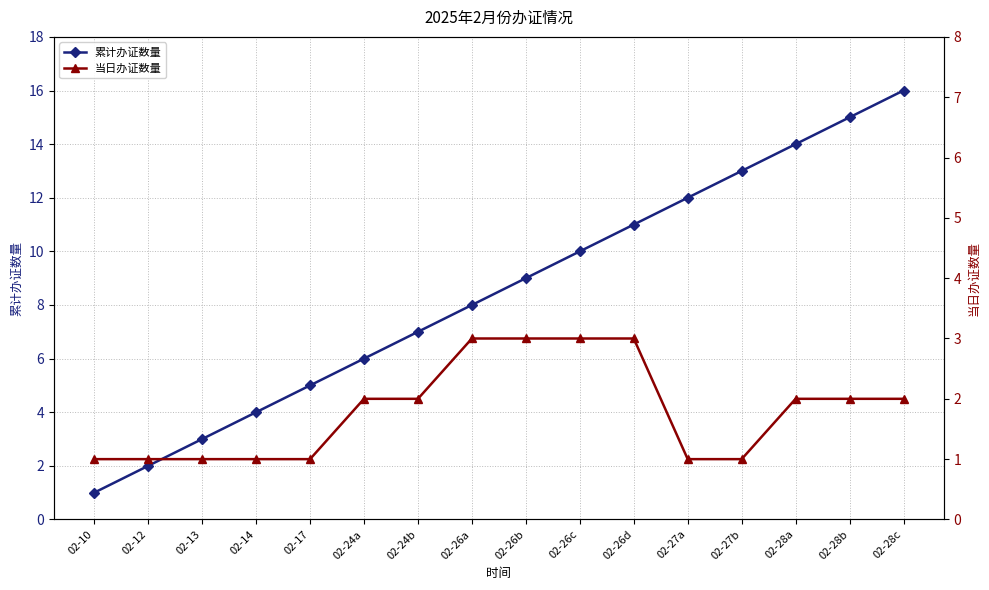

What is the label of the 14th point from the left?

02-28a